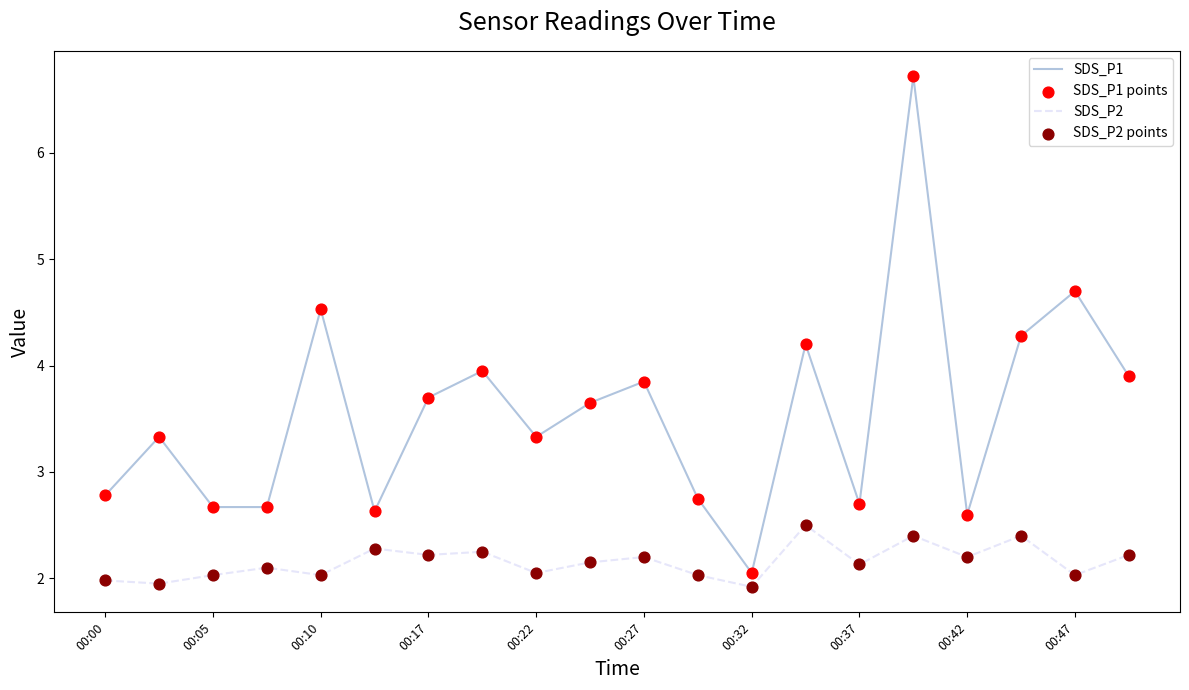

Which series has the largest total across all categories?

SDS_P1